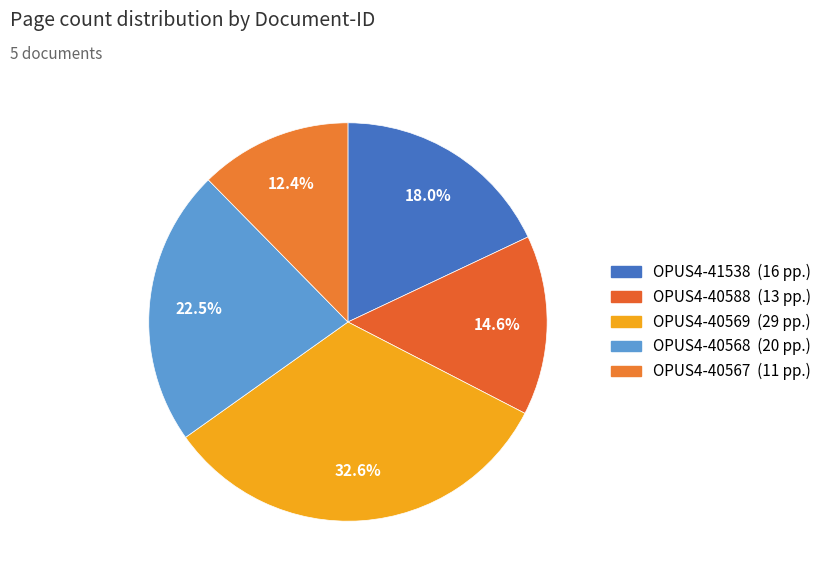

How many slices are in this pie chart?

5